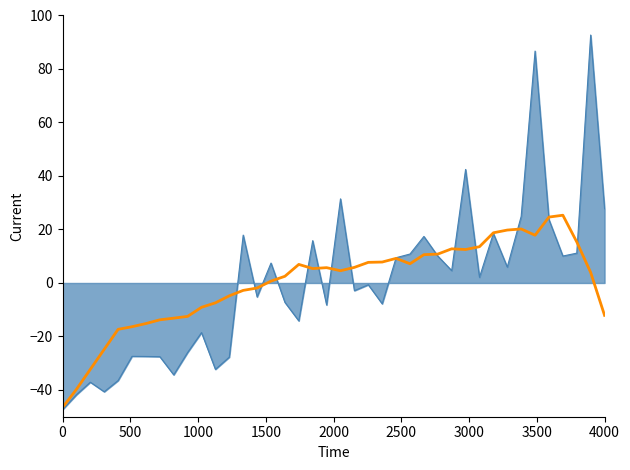

What is the maximum value shown in the chart?

92.7